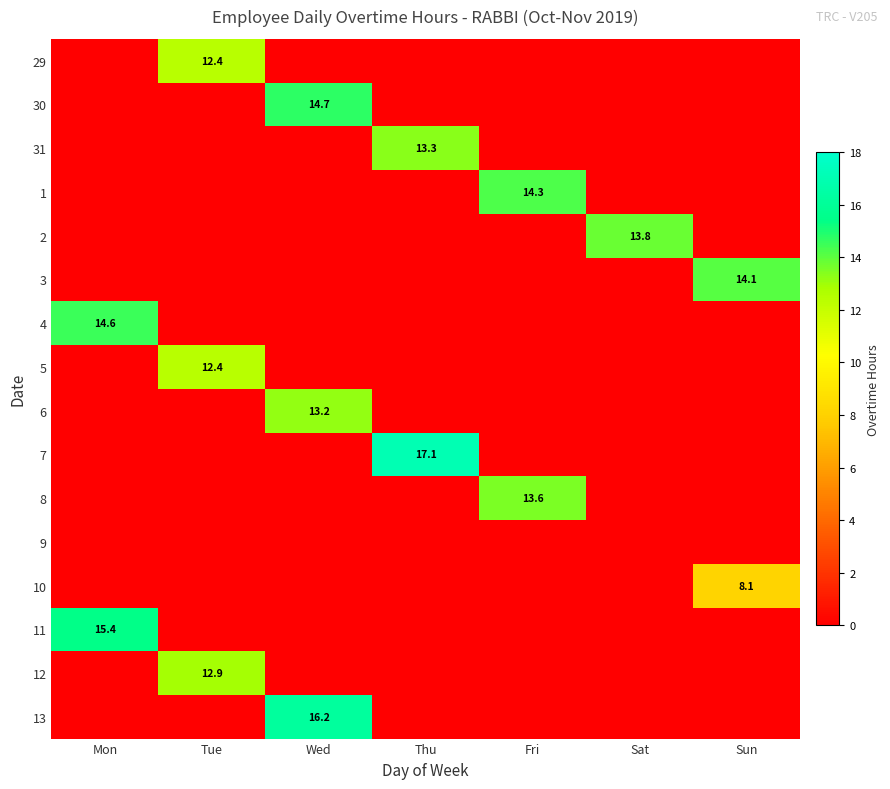

The value of 11 at Fri is 0.0. True or false?

True